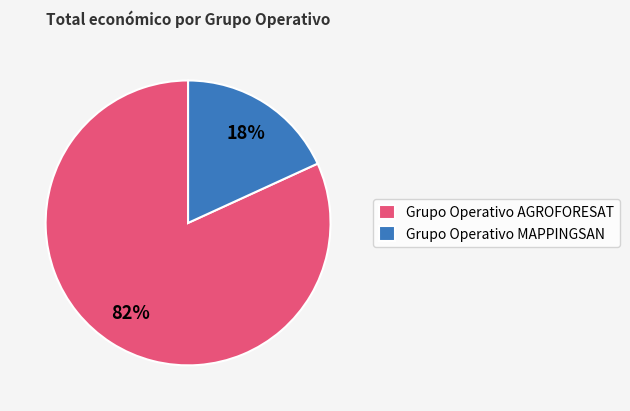

What is the majority slice?

Grupo Operativo AGROFORESAT